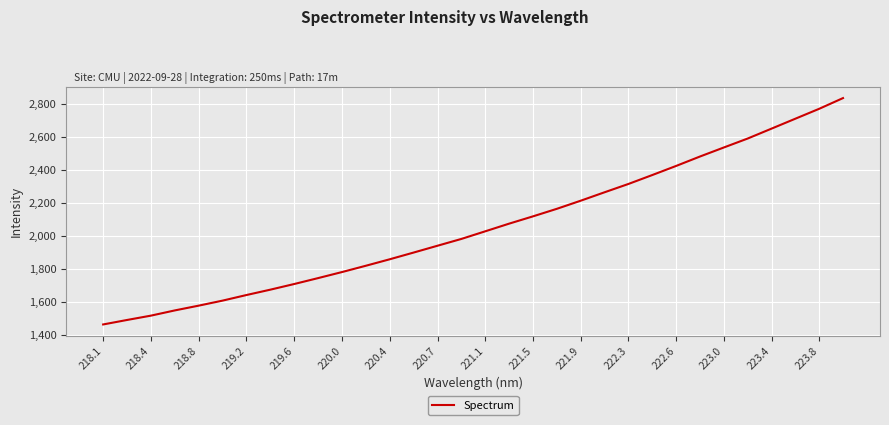

What is the difference between the maximum and minimum values?

1368.6